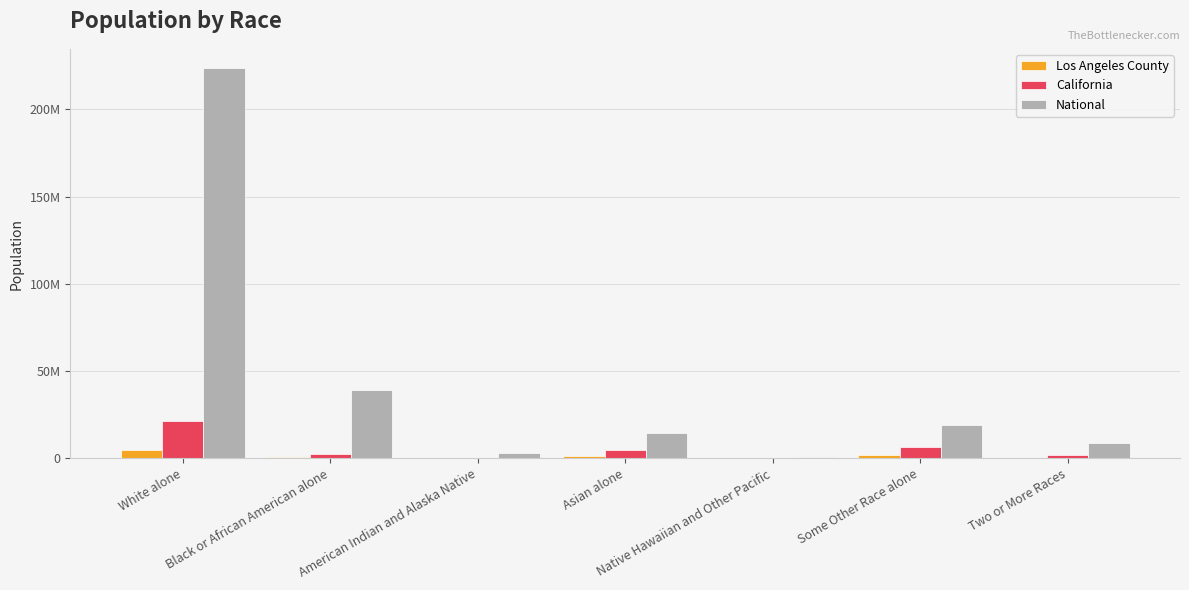

Read the California value at Asian alone, to the nearest 10.

4861010